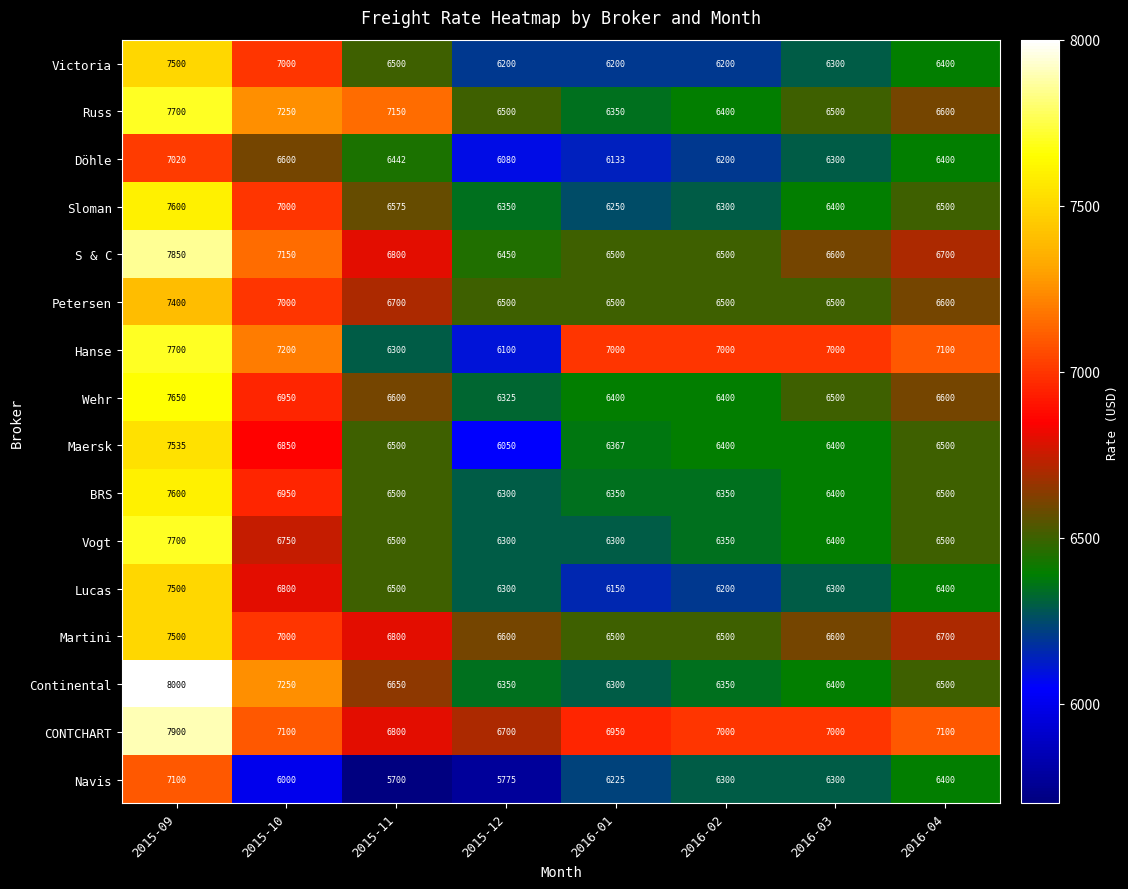

What is the approximate value of S & C at 2016-02, to the nearest 10?

6500